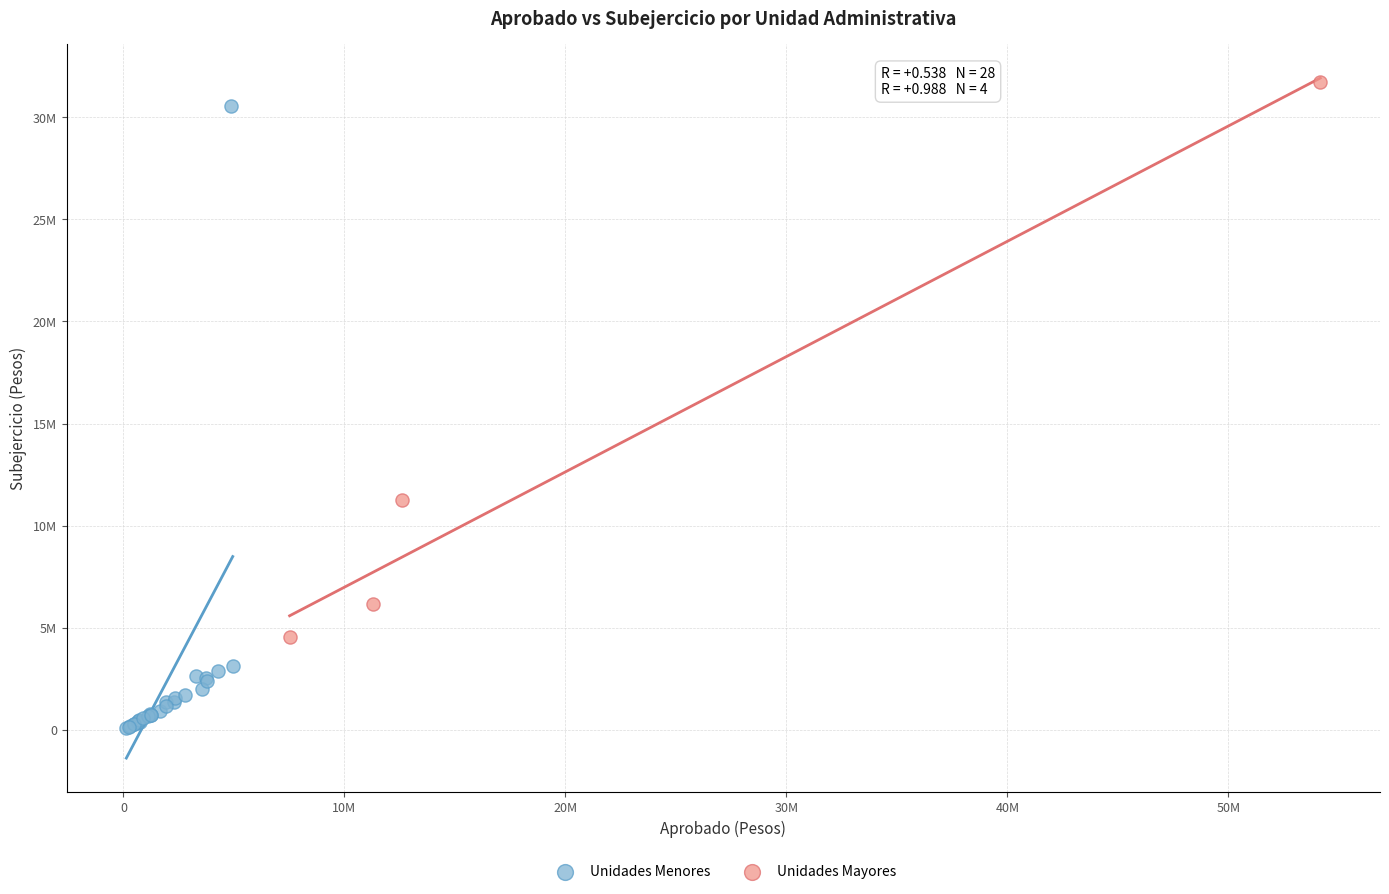

What are all the series names shown in the legend?

Unidades Menores, Unidades Mayores